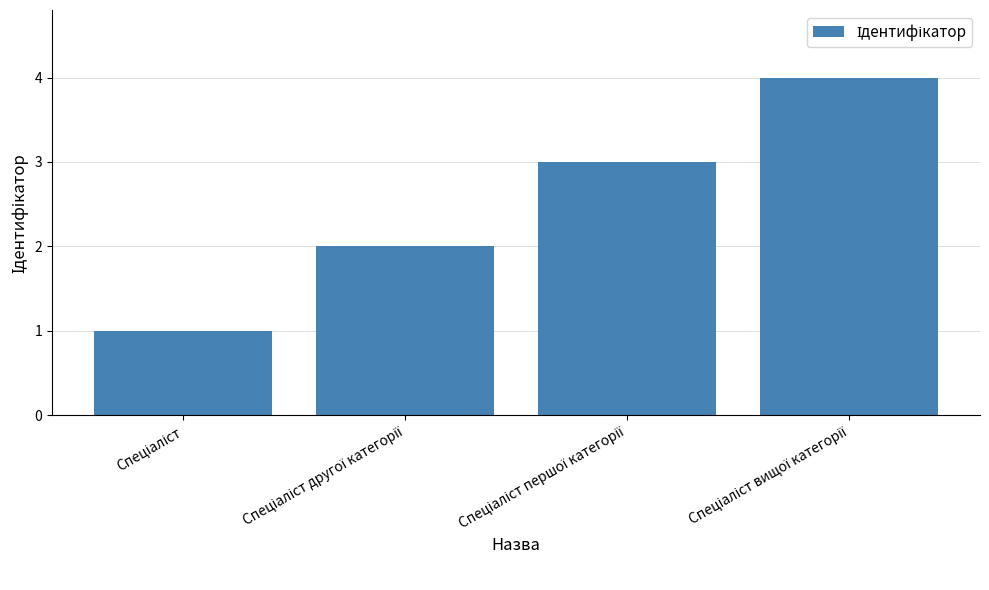

What is the sum of all values?

10